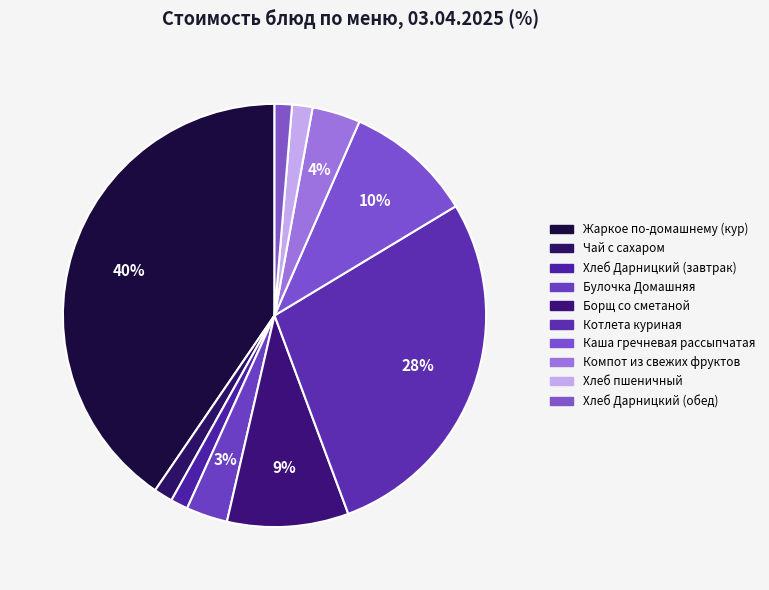

To the nearest percent, what portion does Чай с сахаром represent?

1%